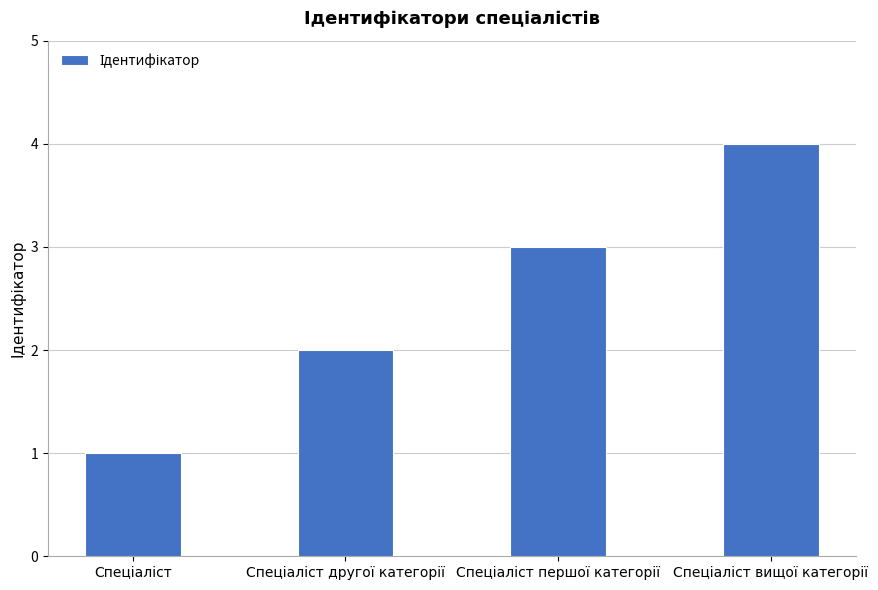

What is the greatest value displayed?

4